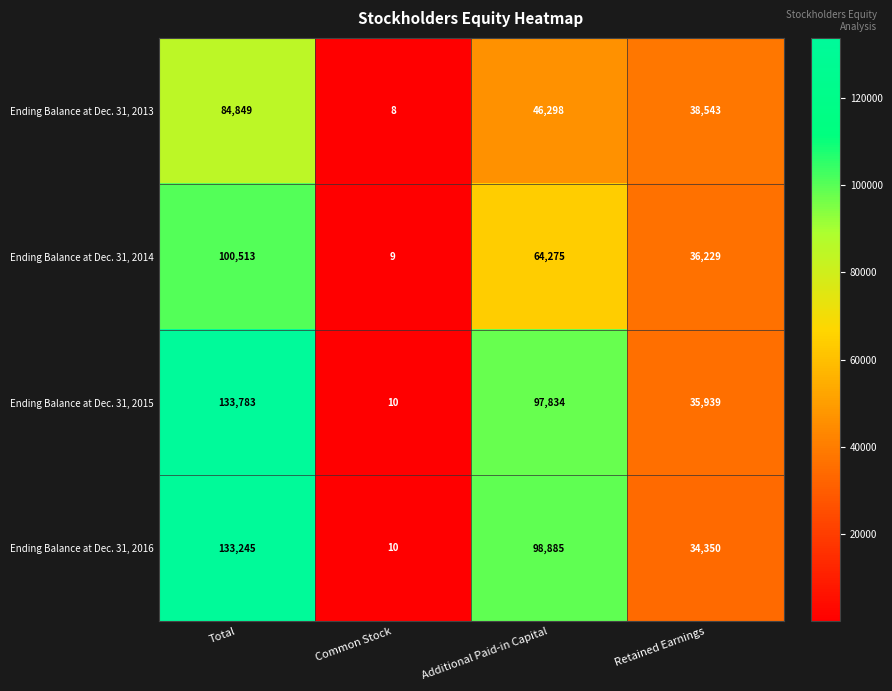

What is the difference between the Ending Balance at Dec. 31, 2016 values at Additional Paid-in Capital and Total?

34360